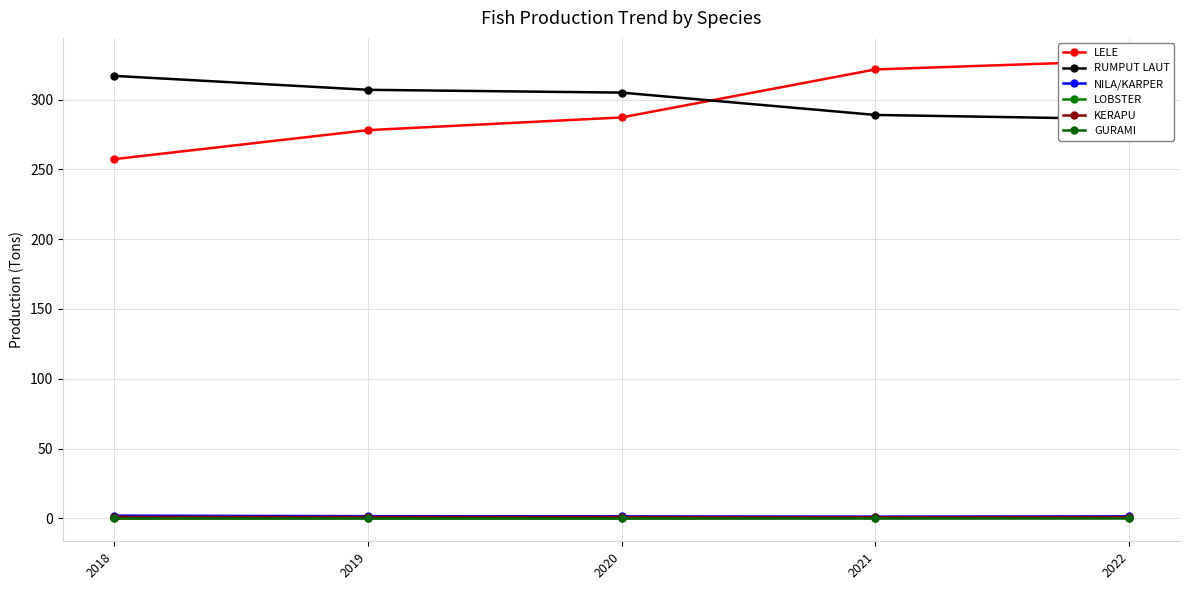

How many interior local valleys does the NILA/KARPER series have?

1